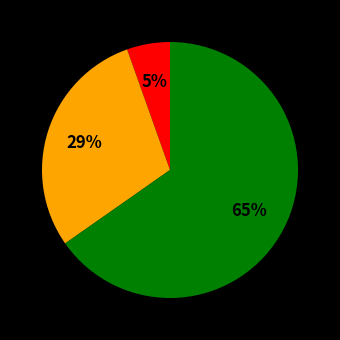

To the nearest percent, what is the average slice percentage?

33%